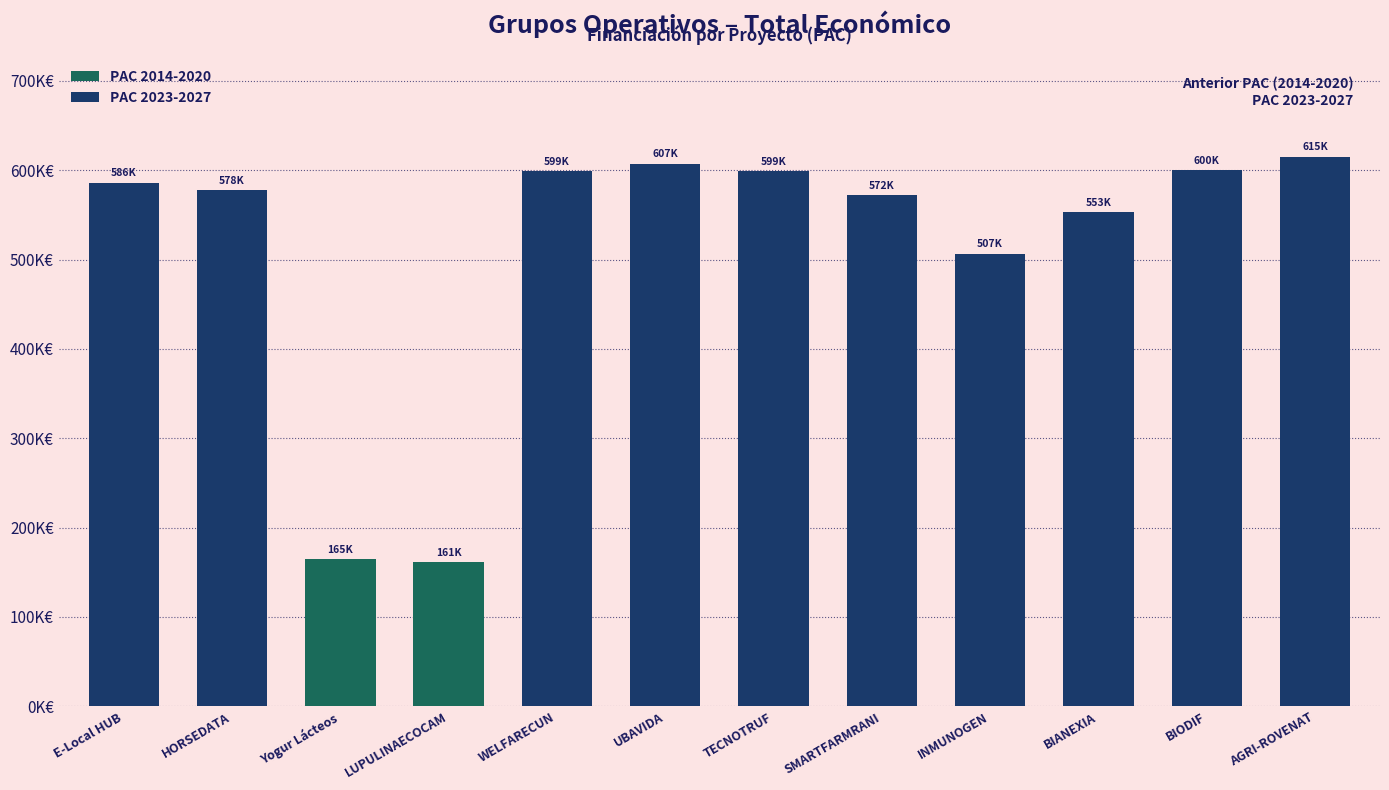

How many data points are less than 586120?

6